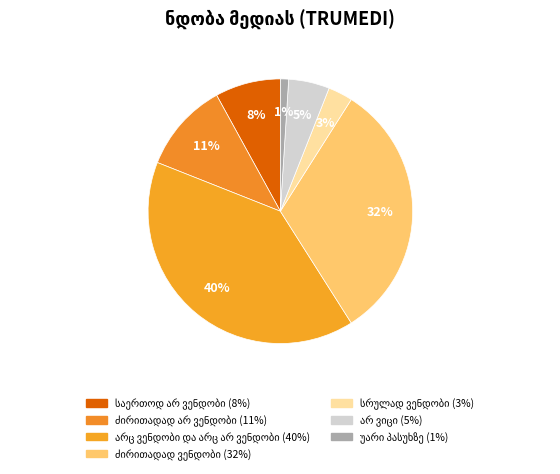

Is the sum of ძირითადად ვენდობი and უარი პასუხზე greater than half?

No